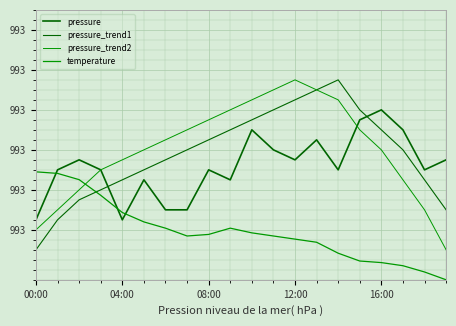

At which label does pressure_trend2 reach its peak?

12:00